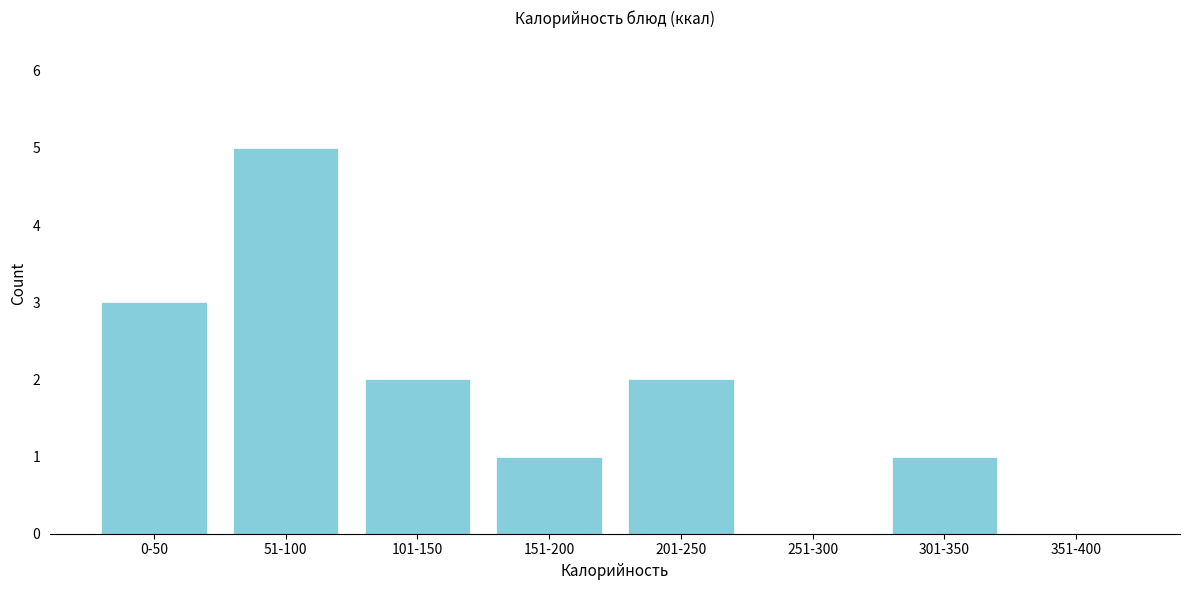

Reading left to right, extract all data points from this chart.

0-50=3	51-100=5	101-150=2	151-200=1	201-250=2	251-300=0	301-350=1	351-400=0